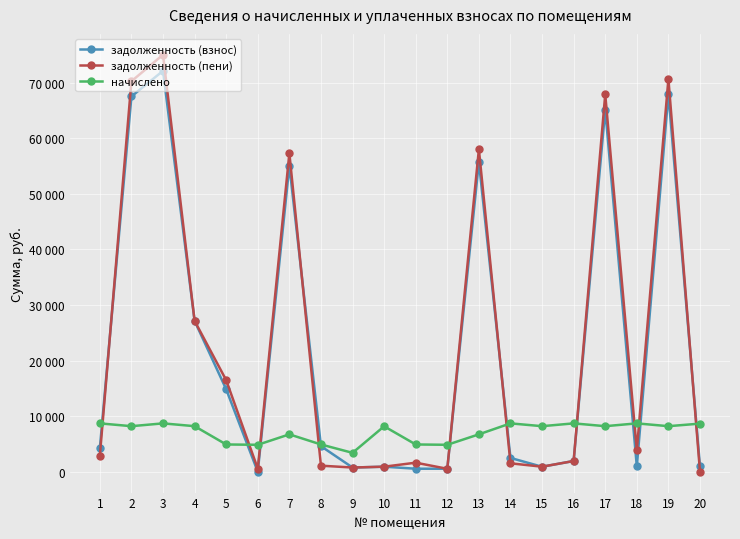

What are all the series names shown in the legend?

задолженность (взнос), задолженность (пени), начислено